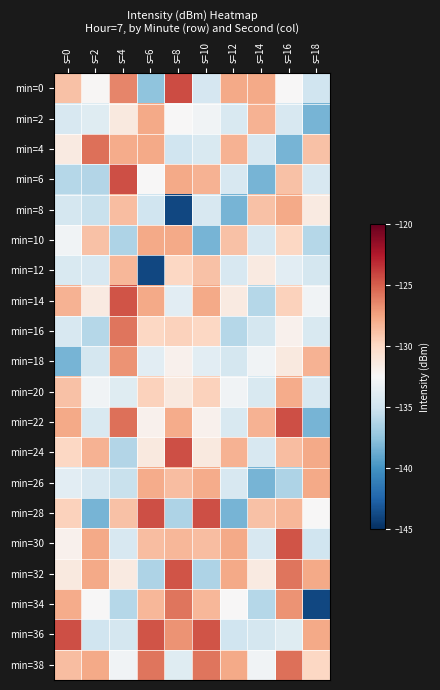

Reading left to right, transcribe all the data shown in this chart.

min=0: s=0=-128.8	s=2=-132.3	s=4=-126.4	s=6=-137.6	s=8=-124.3	s=10=-134.6	s=12=-127.7	s=14=-127.7	s=16=-132.5	s=18=-135.0
min=2: s=0=-134.5	s=2=-134.0	s=4=-131.3	s=6=-127.7	s=8=-132.5	s=10=-133.0	s=12=-134.4	s=14=-128.2	s=16=-134.5	s=18=-138.3
min=4: s=0=-131.4	s=2=-125.6	s=4=-127.9	s=6=-127.7	s=8=-135.0	s=10=-134.4	s=12=-128.2	s=14=-134.5	s=16=-138.3	s=18=-128.8
min=6: s=0=-136.1	s=2=-136.2	s=4=-124.4	s=6=-132.5	s=8=-127.8	s=10=-128.2	s=12=-134.5	s=14=-138.3	s=16=-128.9	s=18=-134.5
min=8: s=0=-134.7	s=2=-135.3	s=4=-128.7	s=6=-135.0	s=8=-143.9	s=10=-134.5	s=12=-138.3	s=14=-128.9	s=16=-127.7	s=18=-131.4
min=10: s=0=-133.0	s=2=-128.8	s=4=-136.4	s=6=-127.8	s=8=-127.7	s=10=-138.3	s=12=-128.8	s=14=-134.5	s=16=-129.9	s=18=-136.1
min=12: s=0=-134.4	s=2=-134.5	s=4=-128.3	s=6=-143.9	s=8=-129.9	s=10=-128.9	s=12=-134.5	s=14=-131.4	s=16=-133.8	s=18=-134.7
min=14: s=0=-128.2	s=2=-131.4	s=4=-124.6	s=6=-127.7	s=8=-133.8	s=10=-127.7	s=12=-131.4	s=14=-136.1	s=16=-129.7	s=18=-133.0
min=16: s=0=-134.5	s=2=-136.1	s=4=-125.8	s=6=-129.9	s=8=-129.7	s=10=-129.9	s=12=-136.1	s=14=-134.7	s=16=-132.0	s=18=-134.4
min=18: s=0=-138.3	s=2=-134.7	s=4=-126.9	s=6=-133.8	s=8=-132.0	s=10=-133.8	s=12=-134.7	s=14=-133.0	s=16=-131.3	s=18=-128.2
min=20: s=0=-128.9	s=2=-133.0	s=4=-134.0	s=6=-129.7	s=8=-131.3	s=10=-129.7	s=12=-133.0	s=14=-134.4	s=16=-127.9	s=18=-134.5
min=22: s=0=-127.7	s=2=-134.4	s=4=-125.6	s=6=-132.0	s=8=-127.9	s=10=-132.0	s=12=-134.4	s=14=-128.2	s=16=-124.4	s=18=-138.3
min=24: s=0=-129.9	s=2=-128.2	s=4=-136.2	s=6=-131.3	s=8=-124.4	s=10=-131.3	s=12=-128.2	s=14=-134.5	s=16=-128.7	s=18=-127.7
min=26: s=0=-133.8	s=2=-134.5	s=4=-135.3	s=6=-127.9	s=8=-128.7	s=10=-127.9	s=12=-134.5	s=14=-138.3	s=16=-136.4	s=18=-127.7
min=28: s=0=-129.7	s=2=-138.3	s=4=-128.8	s=6=-124.4	s=8=-136.4	s=10=-124.4	s=12=-138.3	s=14=-128.8	s=16=-128.3	s=18=-132.5
min=30: s=0=-132.0	s=2=-127.7	s=4=-134.5	s=6=-128.7	s=8=-128.3	s=10=-128.7	s=12=-127.7	s=14=-134.5	s=16=-124.6	s=18=-135.0
min=32: s=0=-131.3	s=2=-127.7	s=4=-131.4	s=6=-136.4	s=8=-124.6	s=10=-136.4	s=12=-127.7	s=14=-131.4	s=16=-125.8	s=18=-127.8
min=34: s=0=-127.9	s=2=-132.5	s=4=-136.1	s=6=-128.3	s=8=-125.8	s=10=-128.3	s=12=-132.5	s=14=-136.1	s=16=-126.9	s=18=-143.9
min=36: s=0=-124.4	s=2=-135.0	s=4=-134.7	s=6=-124.6	s=8=-126.9	s=10=-124.6	s=12=-135.0	s=14=-134.7	s=16=-134.0	s=18=-127.7
min=38: s=0=-128.7	s=2=-127.8	s=4=-133.0	s=6=-125.8	s=8=-134.0	s=10=-125.8	s=12=-127.8	s=14=-133.0	s=16=-125.6	s=18=-129.9